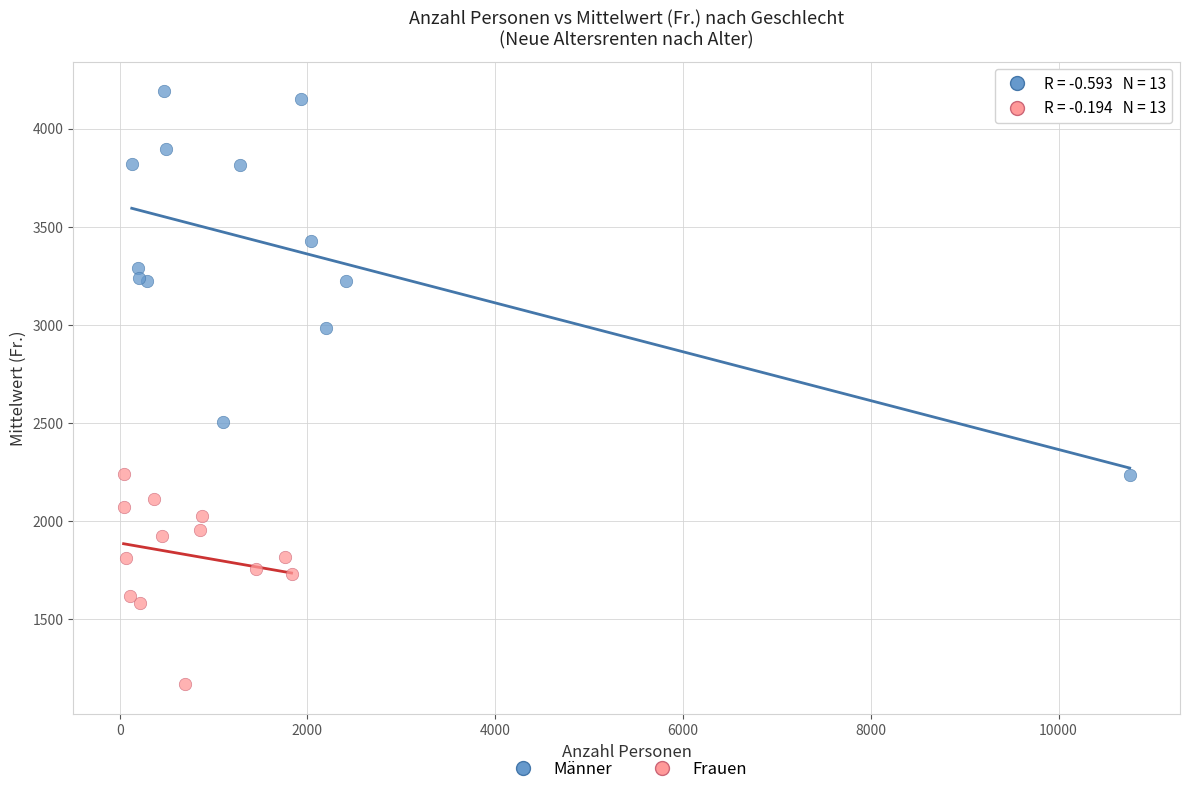

Which series contains the highest Y value?

Männer